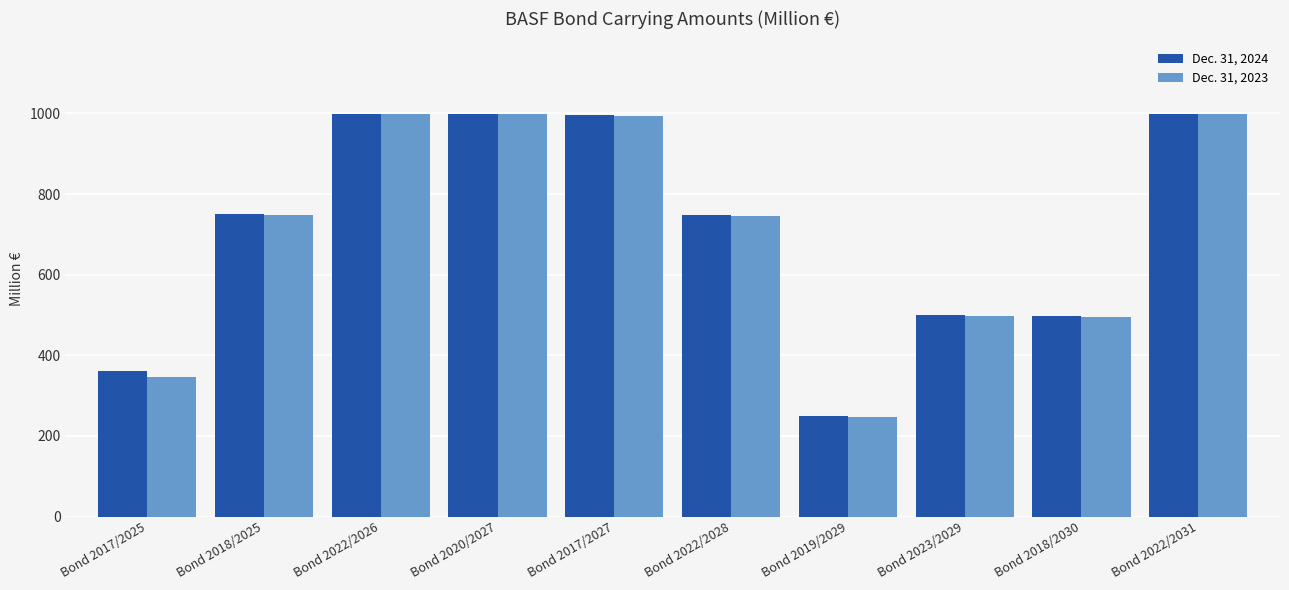

What are all the series names shown in the legend?

Dec. 31, 2024, Dec. 31, 2023